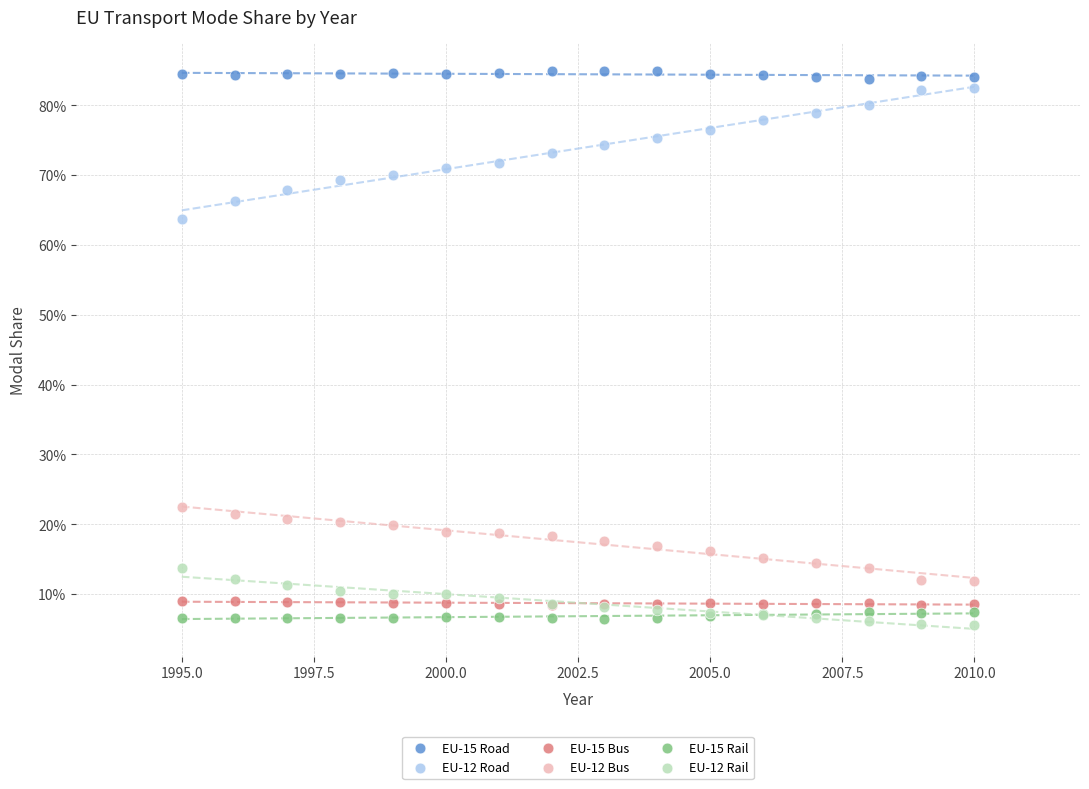

What are all the series names shown in the legend?

EU-15 Road, EU-12 Road, EU-15 Bus, EU-12 Bus, EU-15 Rail, EU-12 Rail